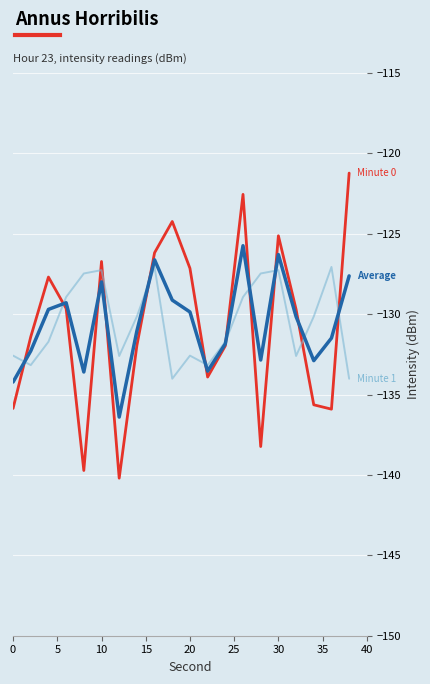

What is the maximum value shown in the chart?

-121.2